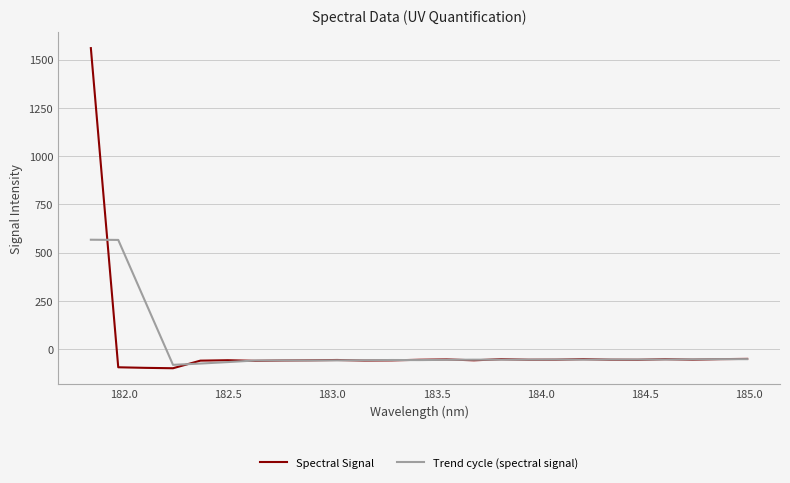

Does the chart have visible grid lines?

Yes